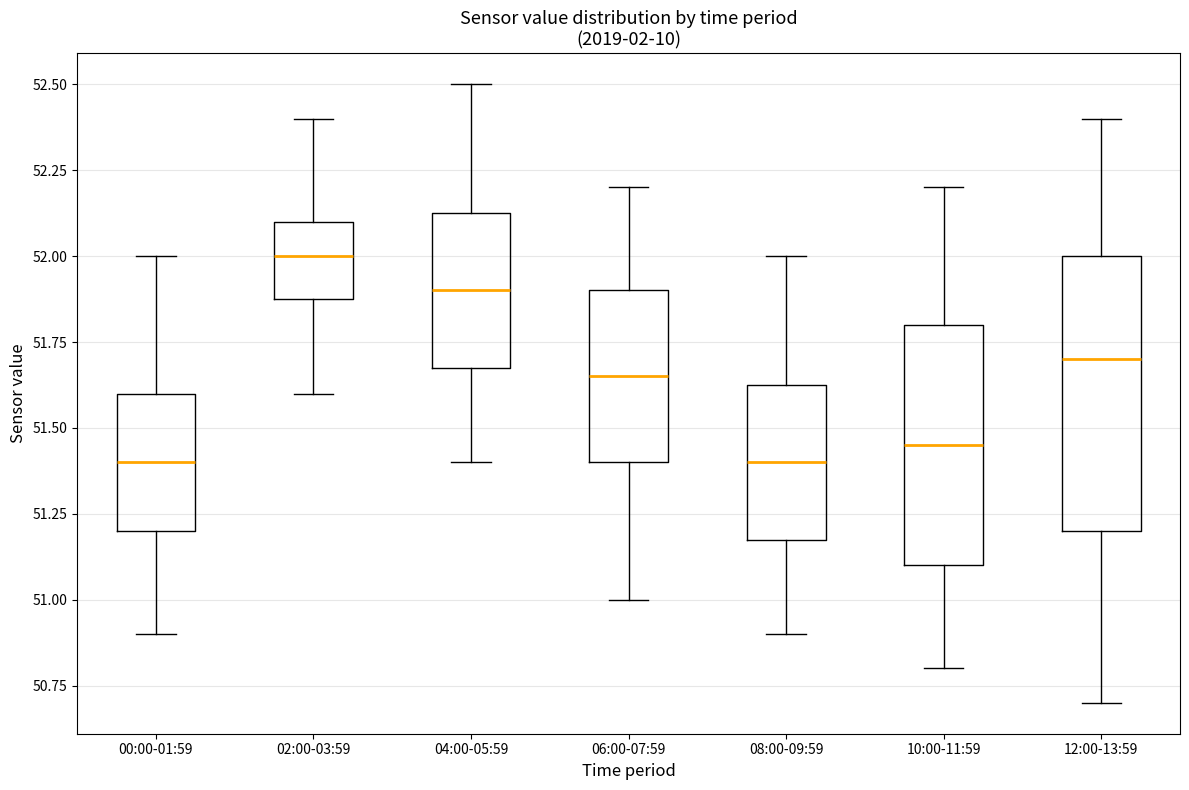

Reading left to right, read every box against the y-axis: the position of its median line, the range the box covers, and the ends of its whiskers. The values are not printed on the chart, so give them approximately, as read against the axis.

00:00-01:59: median 51.40, box 51.20 to 51.60, whiskers 50.90 to 52.00
02:00-03:59: median 52.00, box 51.90 to 52.10, whiskers 51.60 to 52.40
04:00-05:59: median 51.90, box 51.70 to 52.15, whiskers 51.40 to 52.50
06:00-07:59: median 51.65, box 51.40 to 51.90, whiskers 51.00 to 52.20
08:00-09:59: median 51.40, box 51.20 to 51.65, whiskers 50.90 to 52.00
10:00-11:59: median 51.45, box 51.10 to 51.80, whiskers 50.80 to 52.20
12:00-13:59: median 51.70, box 51.20 to 52.00, whiskers 50.70 to 52.40